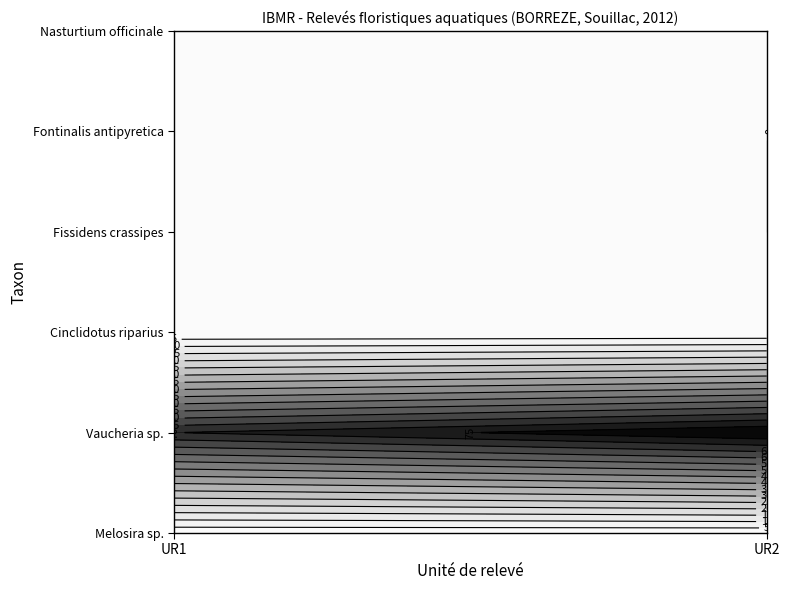

List the series in order of their peak value, lowest first.

Fontinalis antipyretica, Cinclidotus riparius, Fissidens crassipes, Nasturtium officinale, Melosira sp., Vaucheria sp.